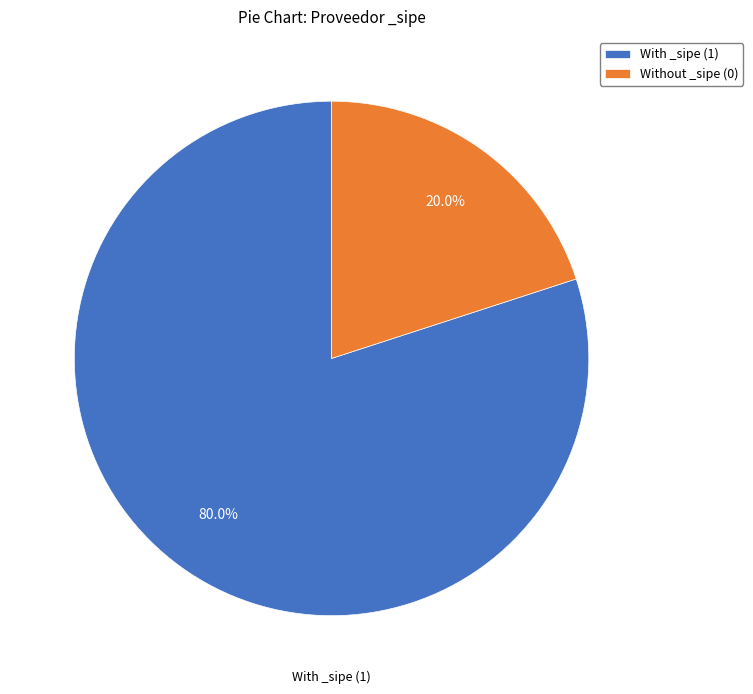

To the nearest percent, what is the average slice percentage?

50%